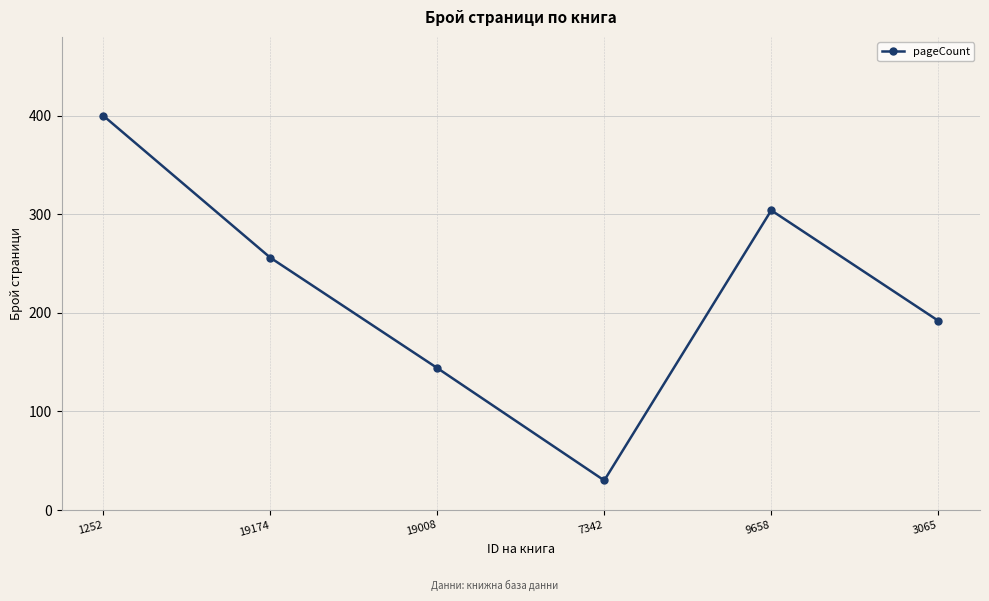

True or false: the data shows 226 at 19008.

False